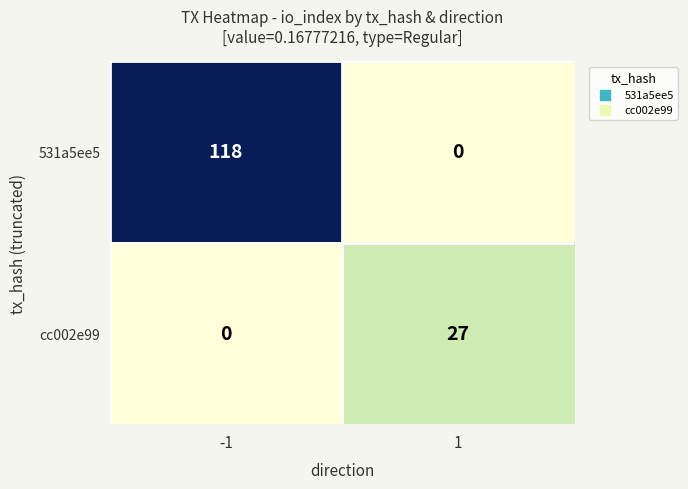

Which label corresponds to the largest value in the chart?

-1